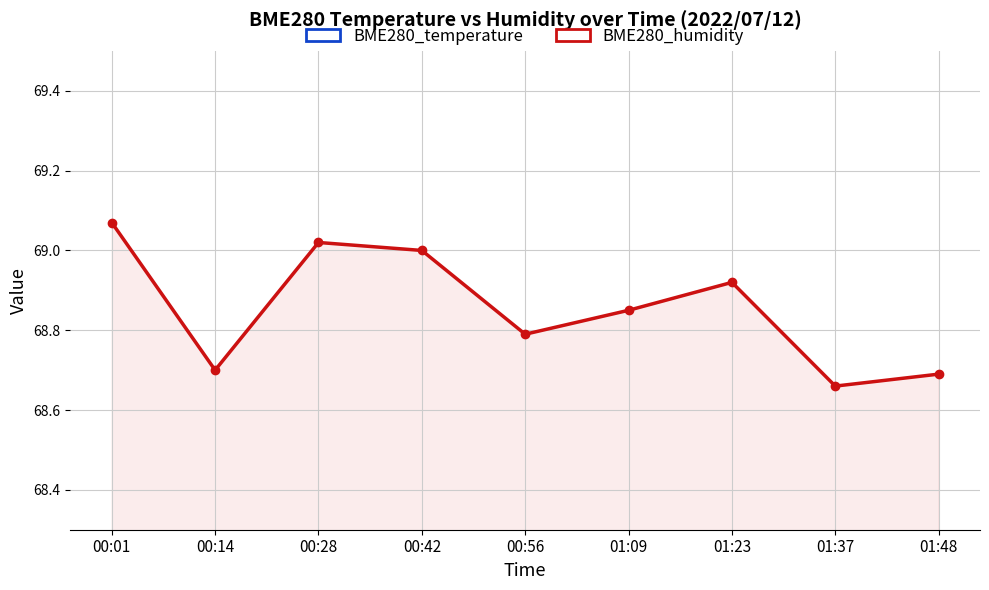

Rank the series by their maximum value, from lowest to highest.

BME280_temperature, BME280_humidity